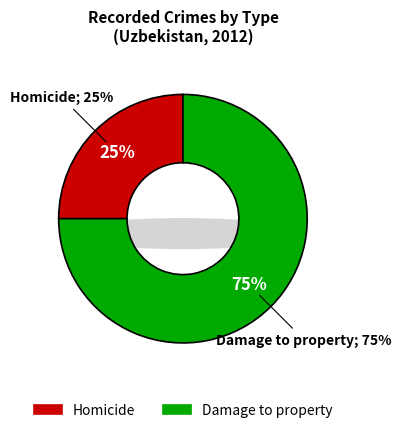

To the nearest percent, what portion does Damage to property represent?

75%